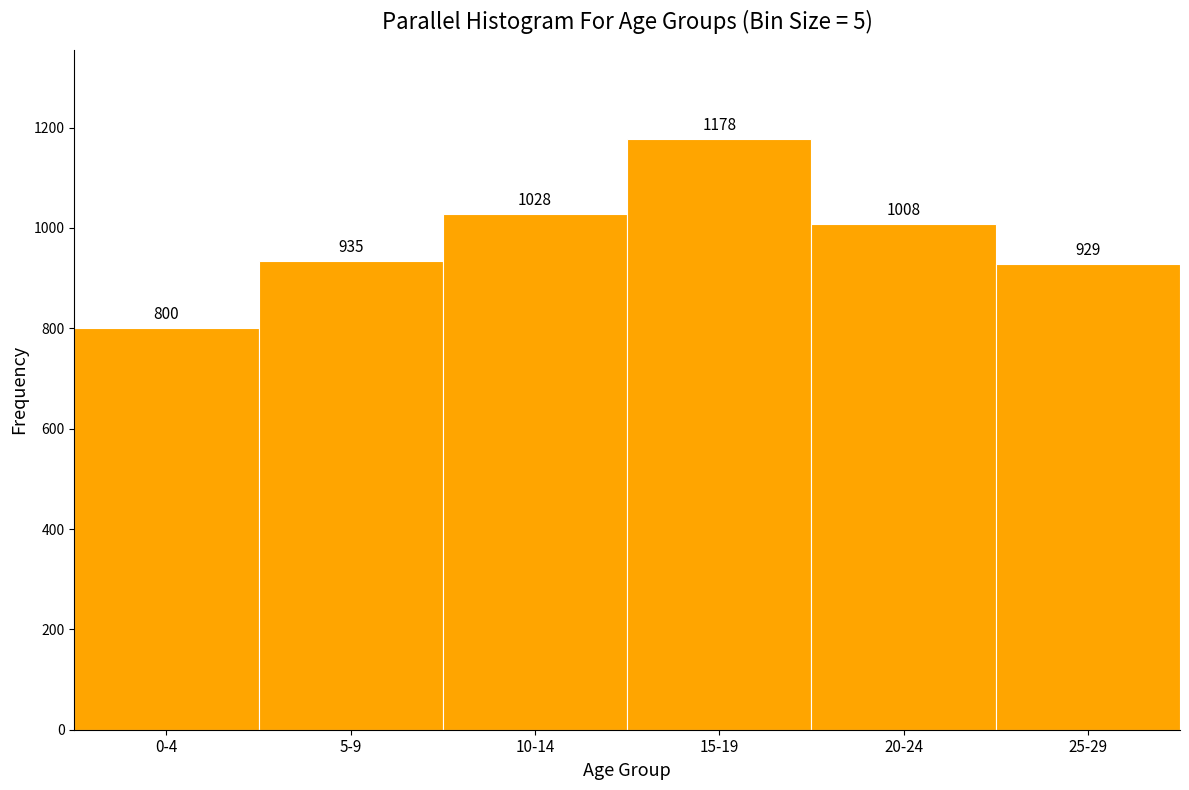

Reading left to right, transcribe all the data shown in this chart.

800	935	1028	1178	1008	929